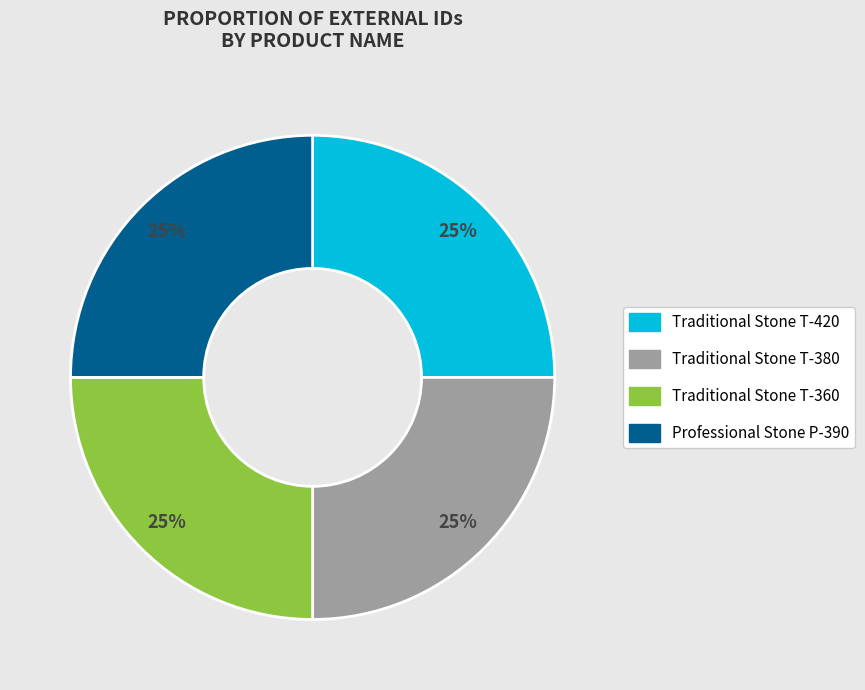

The Traditional Stone T-360 slice represents 14% of the pie. True or false?

False